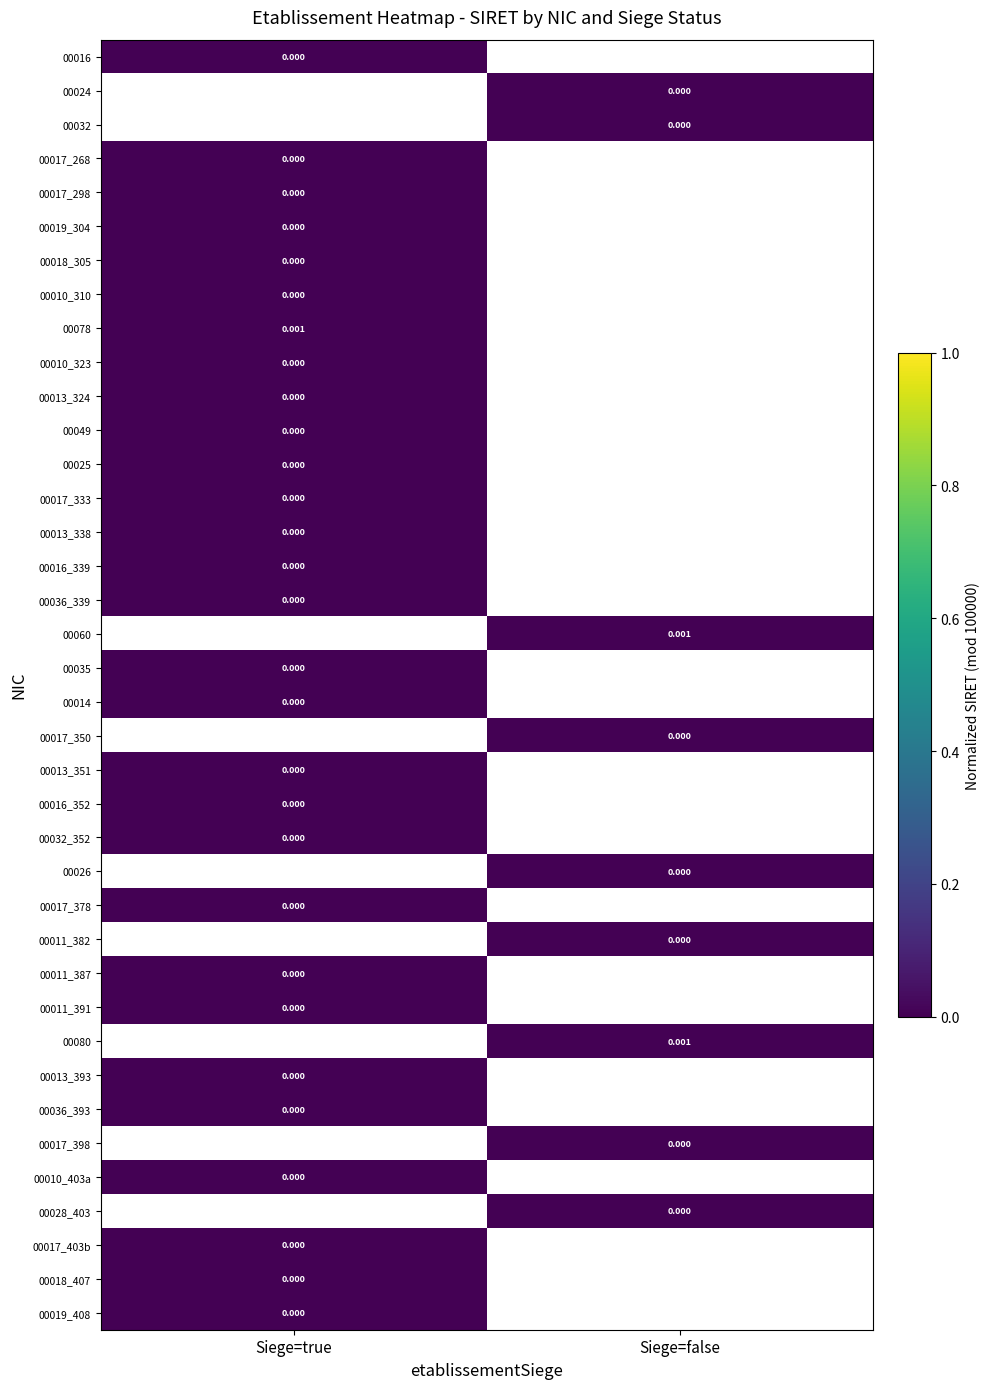

How many series are shown in this chart?

38